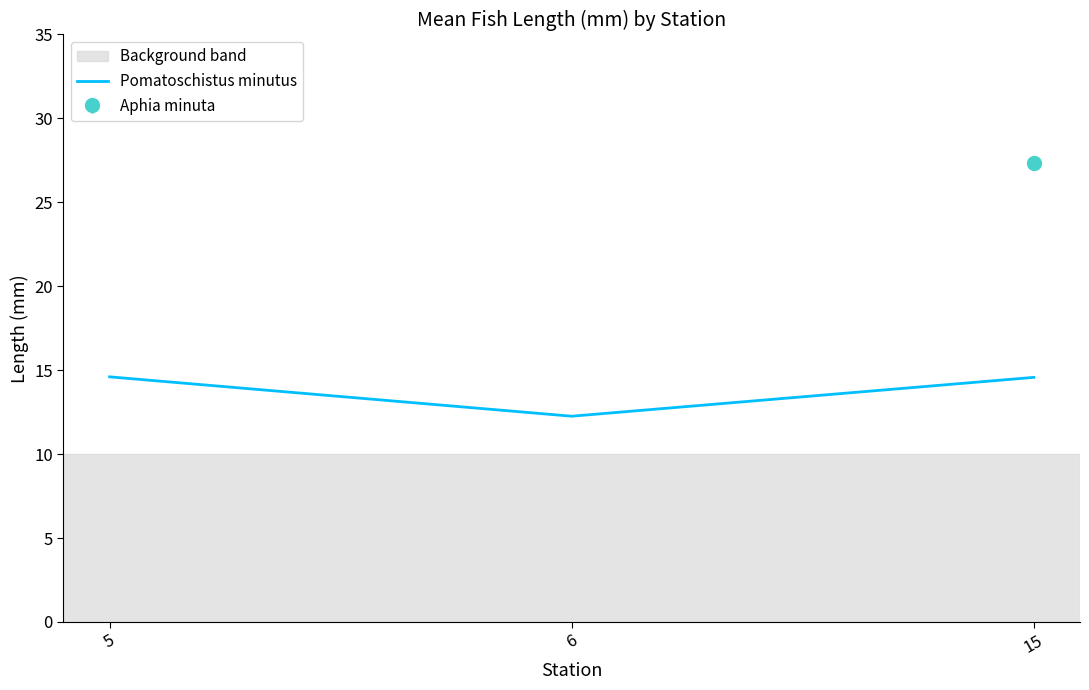

Where does the data first go above 14?

5